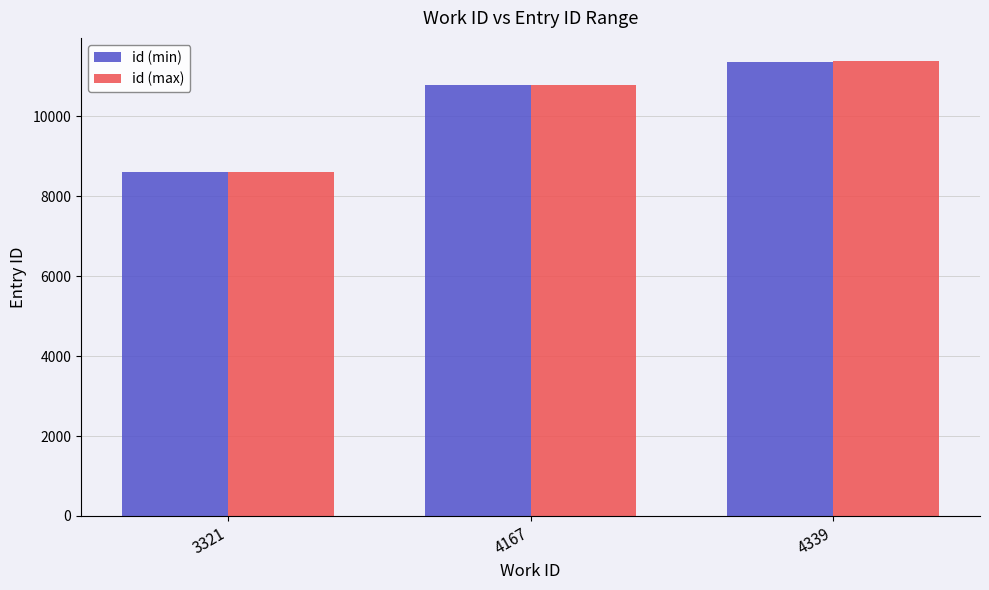

What are all the series names shown in the legend?

id (min), id (max)